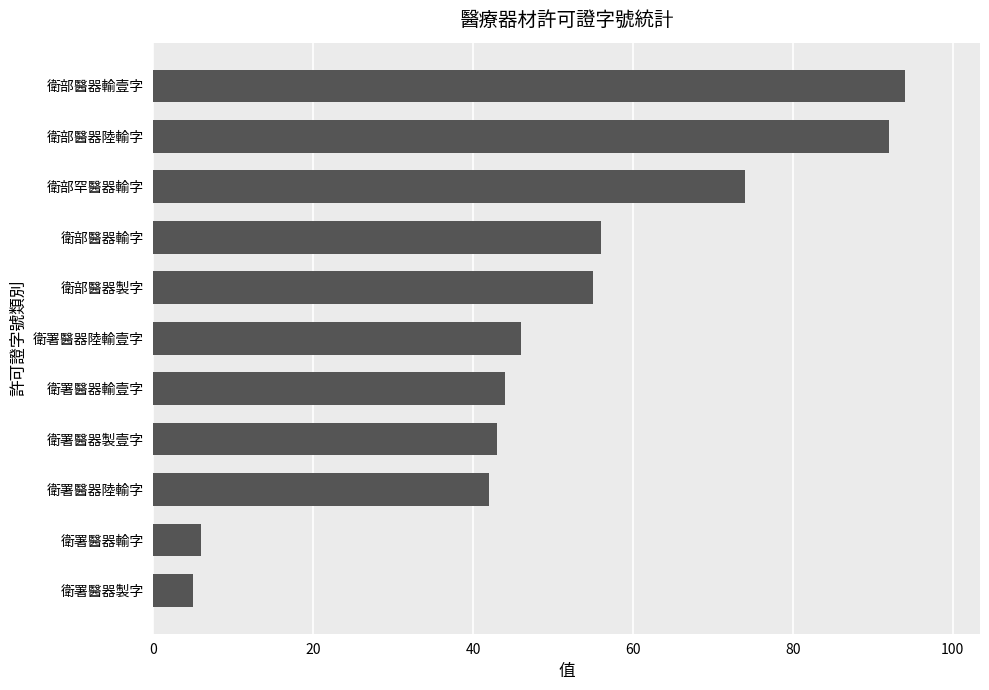

How many series are shown in this chart?

1